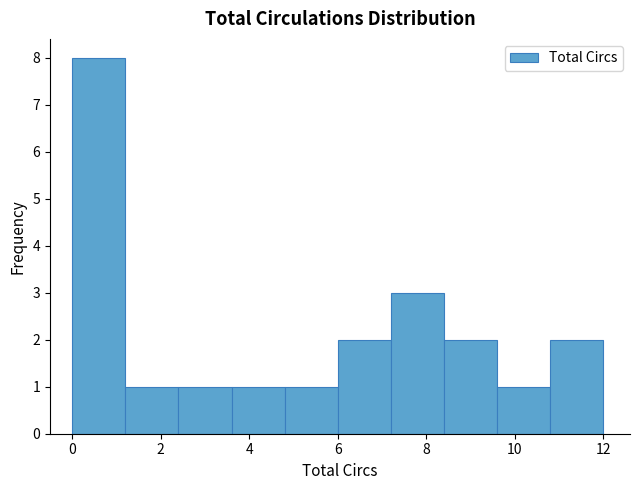

Reading left to right, list every bar in this chart as the range it spans on the x-axis followed by its height. The values are not printed on the chart, so give them approximately, as read against the axis.

0.0 to 1.2: 8
1.2 to 2.4: 1
2.4 to 3.6: 1
3.6 to 4.8: 1
4.8 to 6.0: 1
6.0 to 7.2: 2
7.2 to 8.4: 3
8.4 to 9.6: 2
9.6 to 10.8: 1
10.8 to 12.0: 2